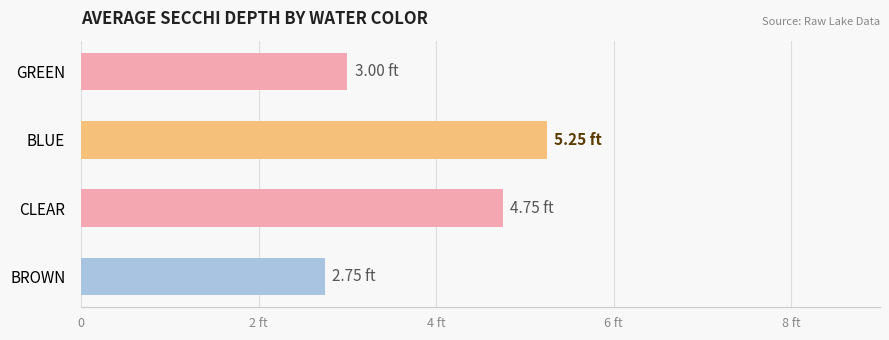

What is the minimum value shown in the chart?

2.8